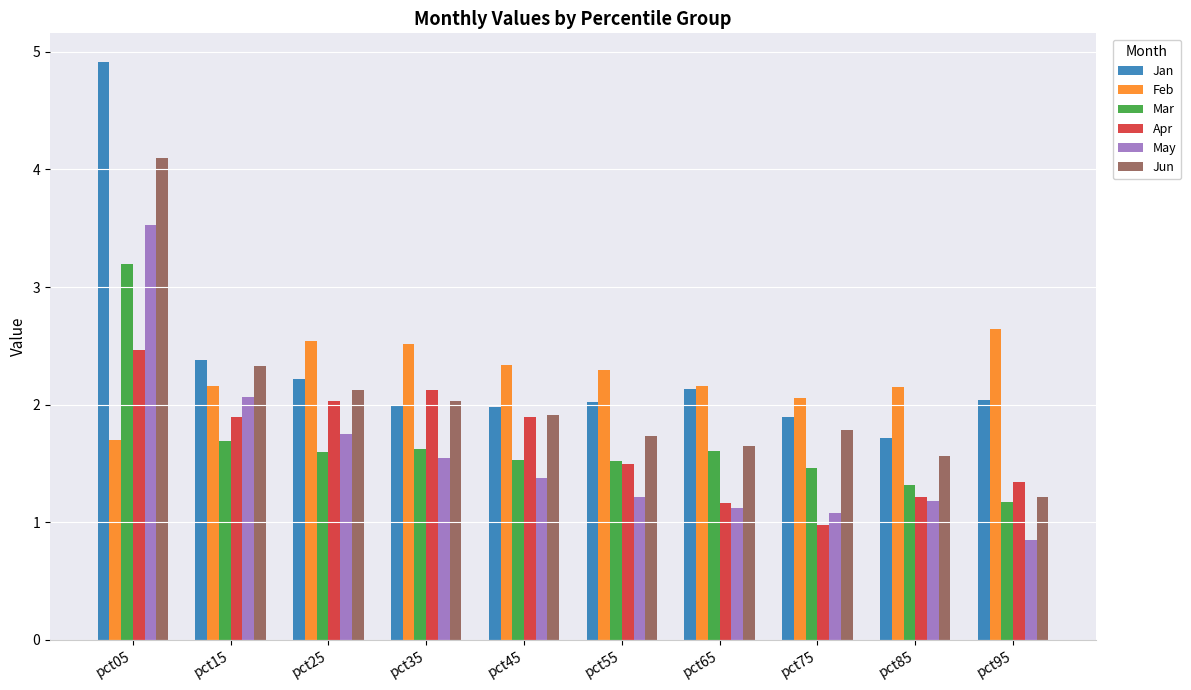

Reading right to left, what are all the values shown in this chart?

Jan: pct95=2.0	pct85=1.7	pct75=1.9	pct65=2.1	pct55=2.0	pct45=2.0	pct35=2.0	pct25=2.2	pct15=2.4	pct05=4.9
Feb: pct95=2.6	pct85=2.2	pct75=2.1	pct65=2.2	pct55=2.3	pct45=2.3	pct35=2.5	pct25=2.5	pct15=2.2	pct05=1.7
Mar: pct95=1.2	pct85=1.3	pct75=1.5	pct65=1.6	pct55=1.5	pct45=1.5	pct35=1.6	pct25=1.6	pct15=1.7	pct05=3.2
Apr: pct95=1.3	pct85=1.2	pct75=1.0	pct65=1.2	pct55=1.5	pct45=1.9	pct35=2.1	pct25=2.0	pct15=1.9	pct05=2.5
May: pct95=0.8	pct85=1.2	pct75=1.1	pct65=1.1	pct55=1.2	pct45=1.4	pct35=1.5	pct25=1.8	pct15=2.1	pct05=3.5
Jun: pct95=1.2	pct85=1.6	pct75=1.8	pct65=1.6	pct55=1.7	pct45=1.9	pct35=2.0	pct25=2.1	pct15=2.3	pct05=4.1